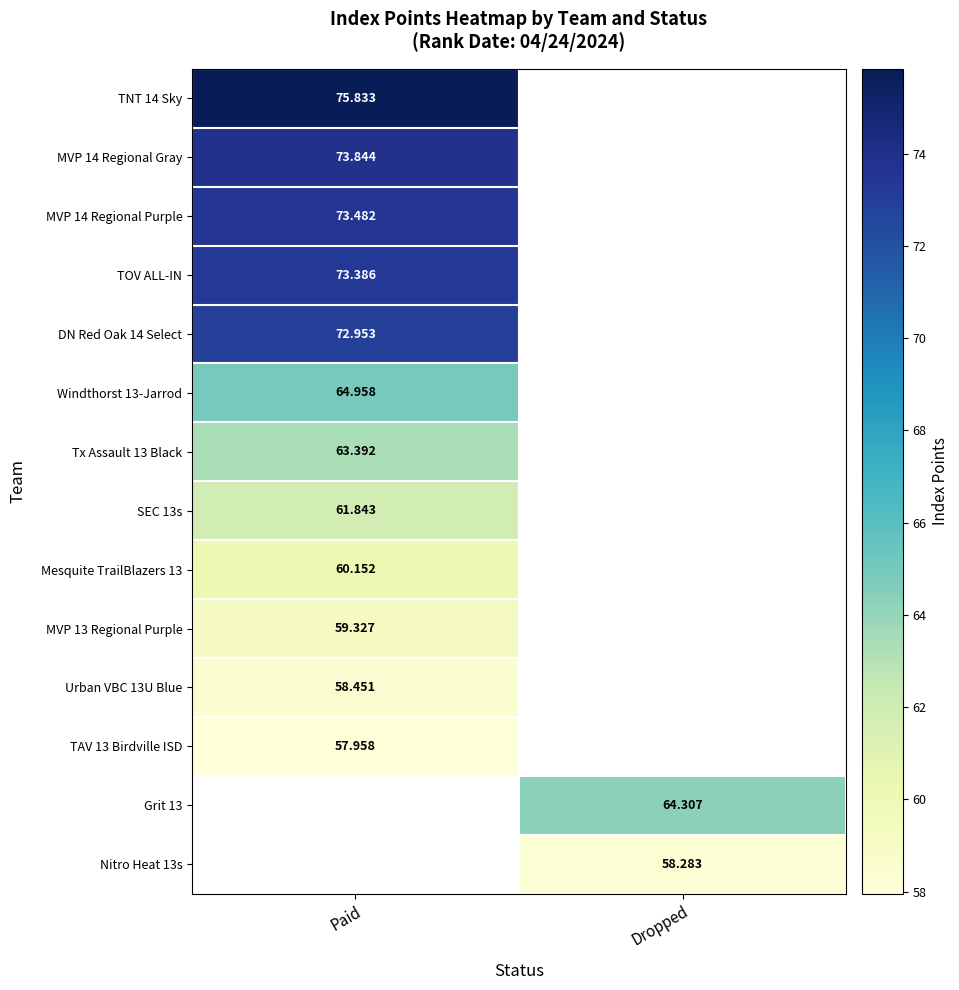

At how many categories does at least one series exceed 69?

1